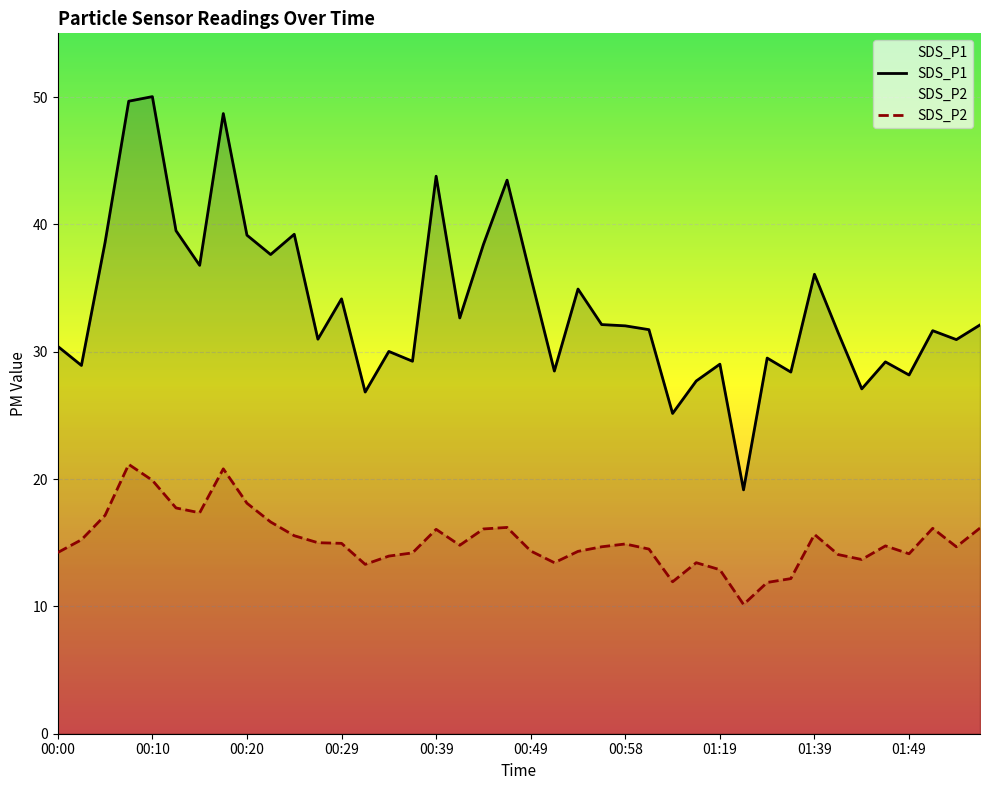

List the series in order of their peak value, lowest first.

SDS_P2, SDS_P1